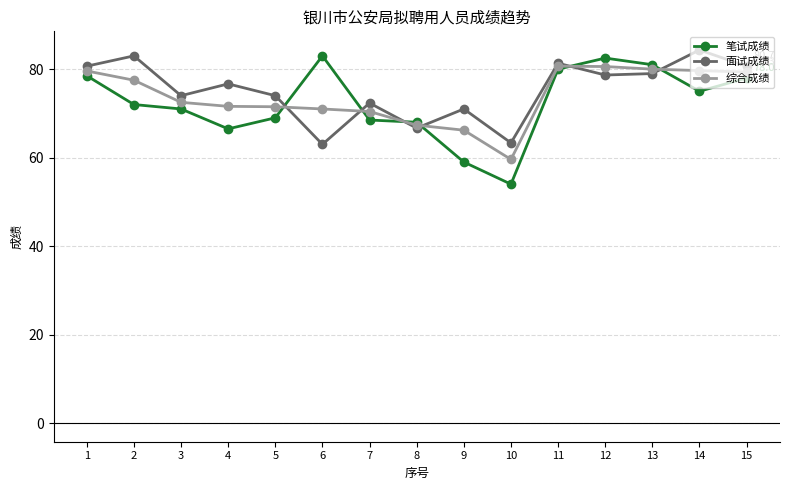

Where is the first local maximum for 笔试成绩?

6